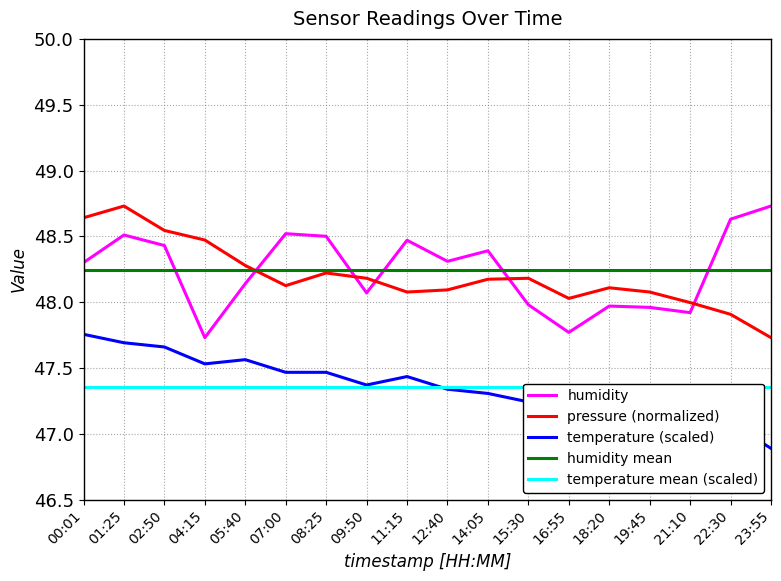

List the series in order of their peak value, lowest first.

temperature mean (scaled), temperature (scaled), humidity mean, humidity, pressure (normalized)